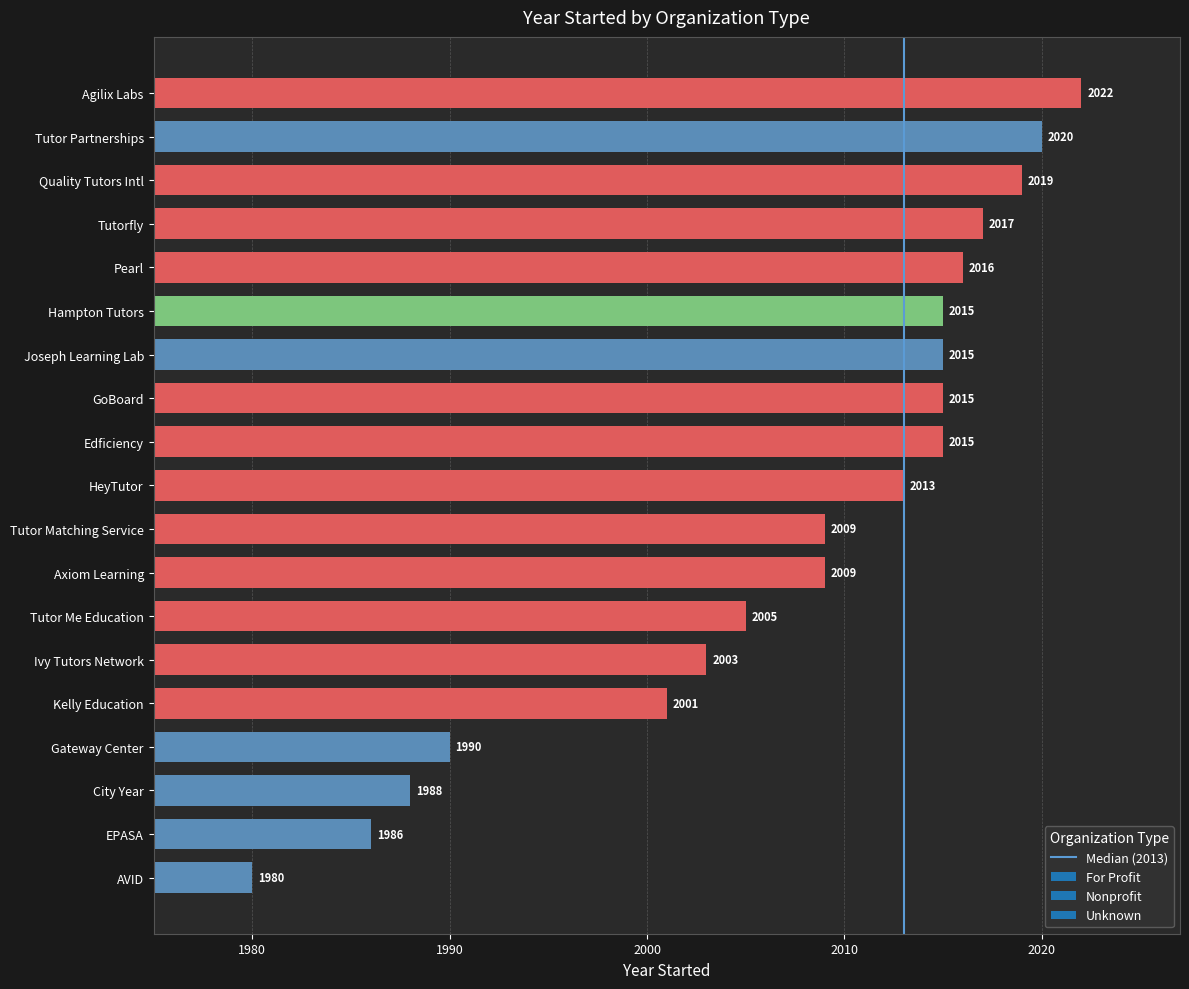

What is the sum of all values?

38138